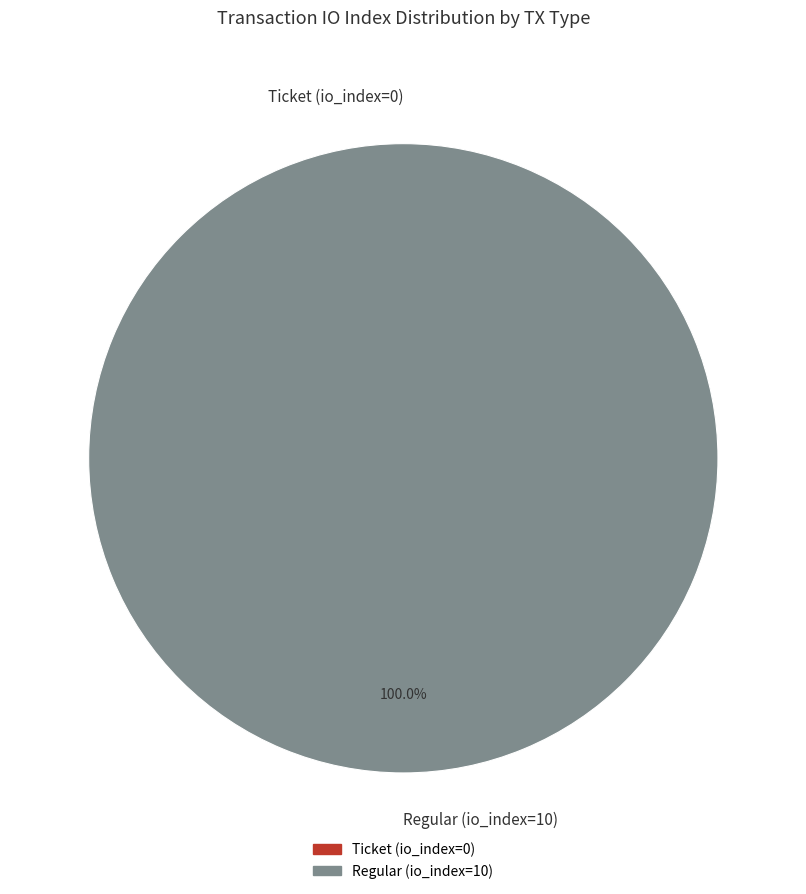

Count the number of slices in the pie.

2